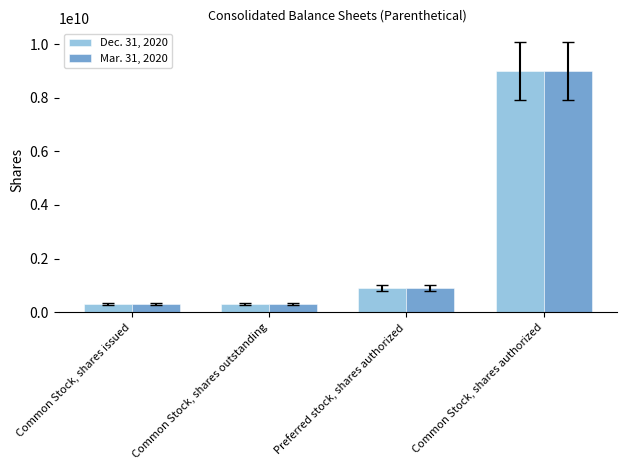

Reading left to right, what are all the values shown in this chart?

Dec. 31, 2020: 304656863	304656863	900000000	9000000000
Mar. 31, 2020: 303428142	303428142	900000000	9000000000